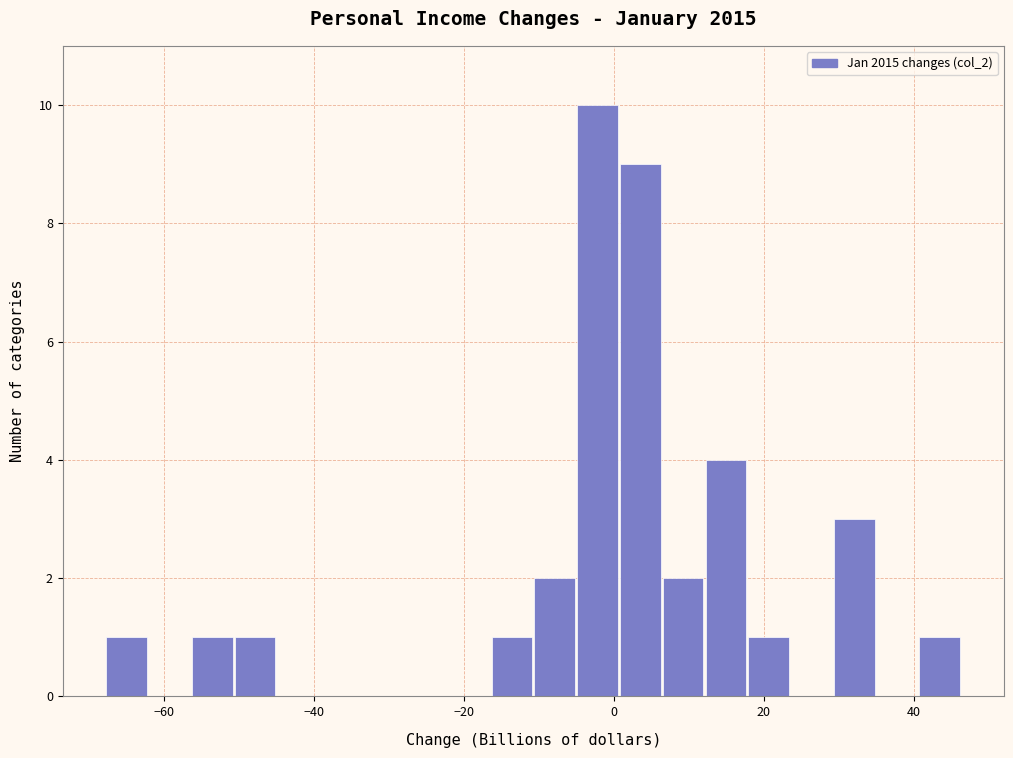

Around what value on the x-axis is the tallest bar? Give the approximate position of its centre, as read against the axis.

-2